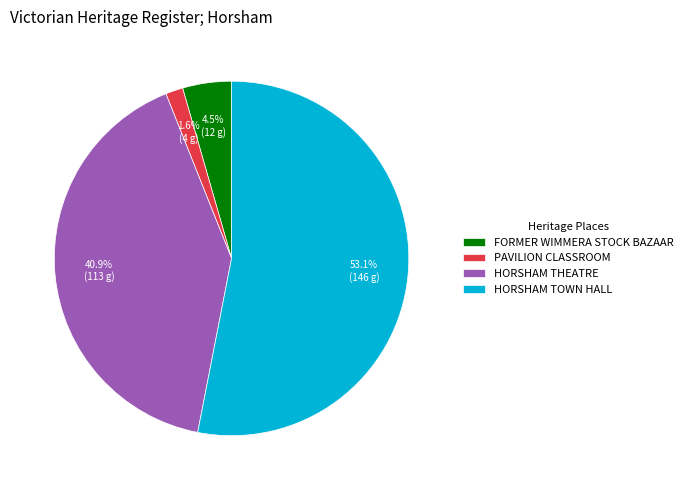

Which has a higher value, HORSHAM TOWN HALL or HORSHAM THEATRE?

HORSHAM TOWN HALL